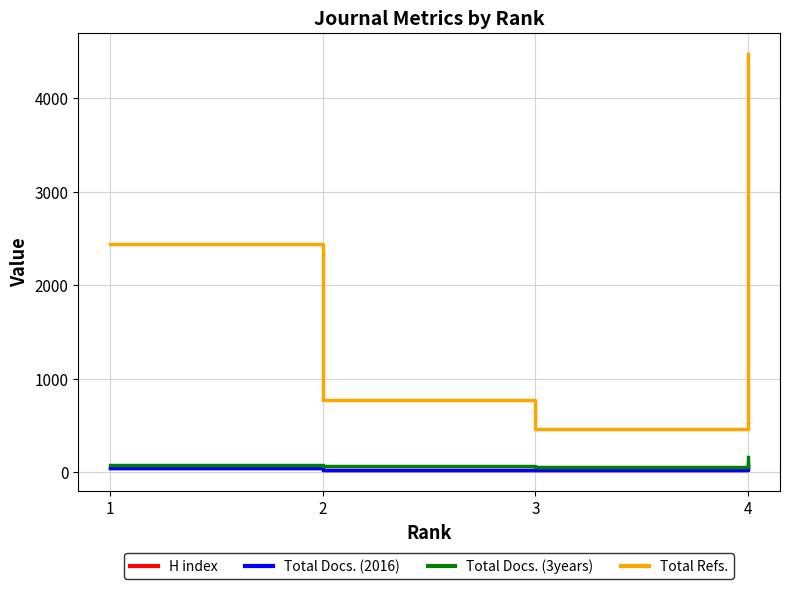

True or false: Total Docs. (2016) and Total Docs. (3years) intersect in this chart.

False